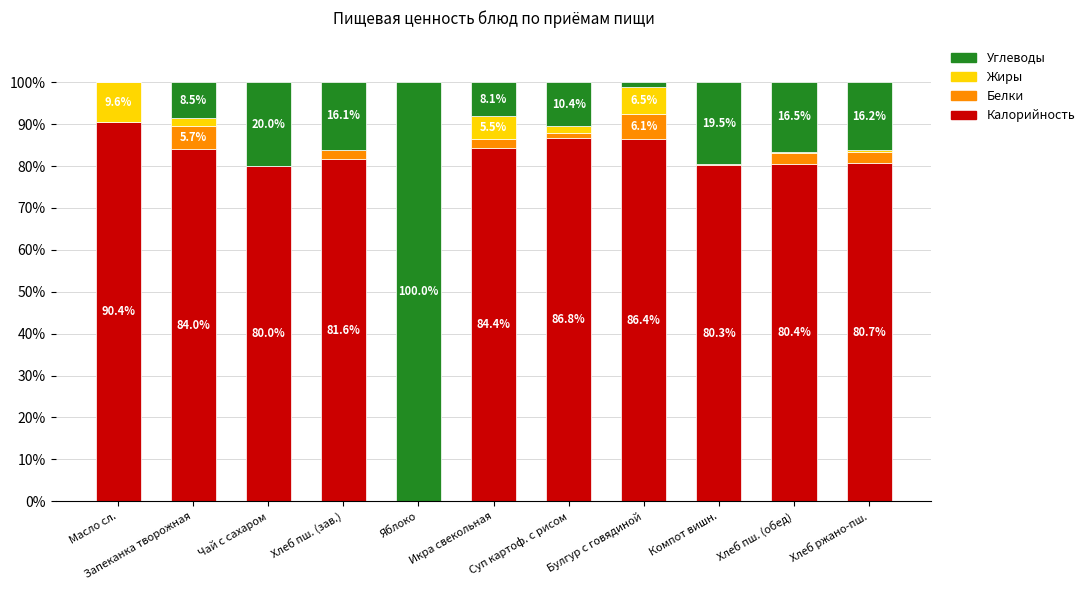

What is the total value across all series at Яблоко?

100.0